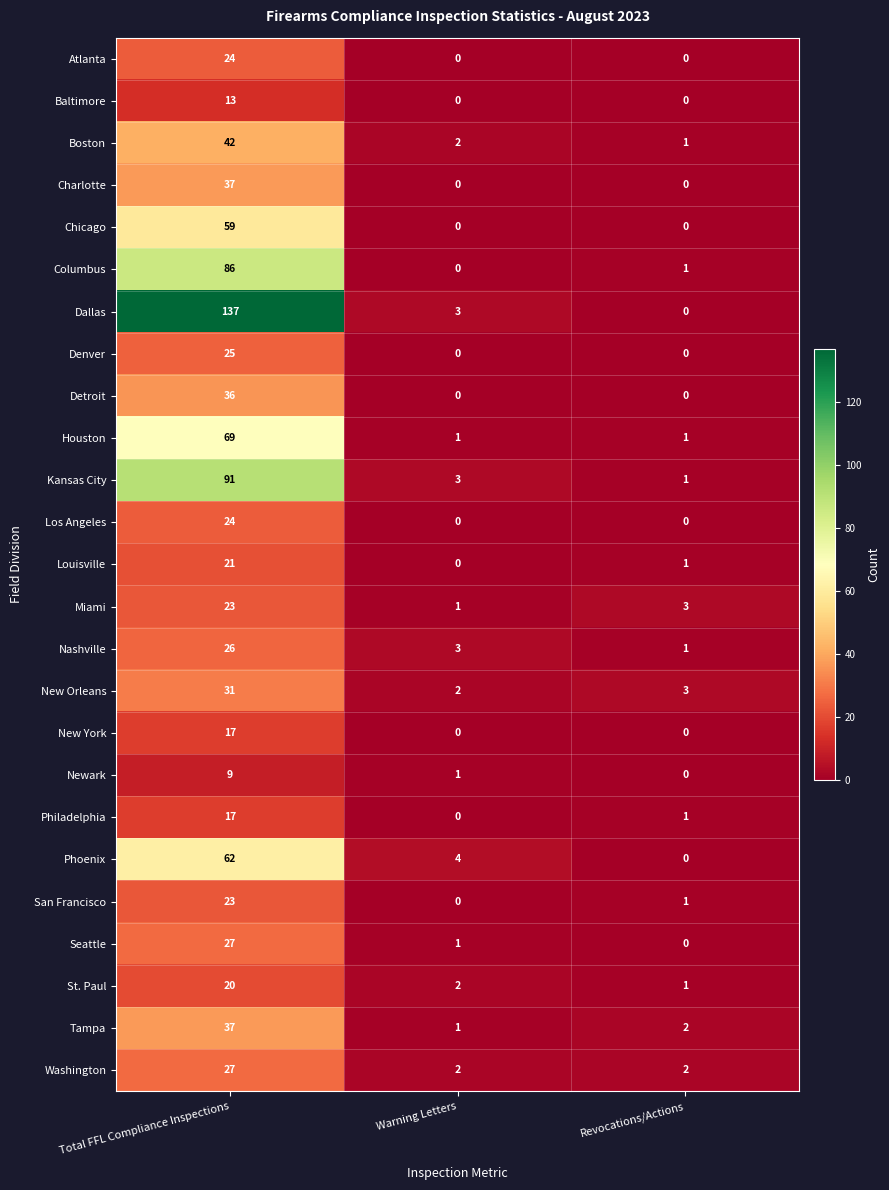

How many categories are shown in the chart?

3